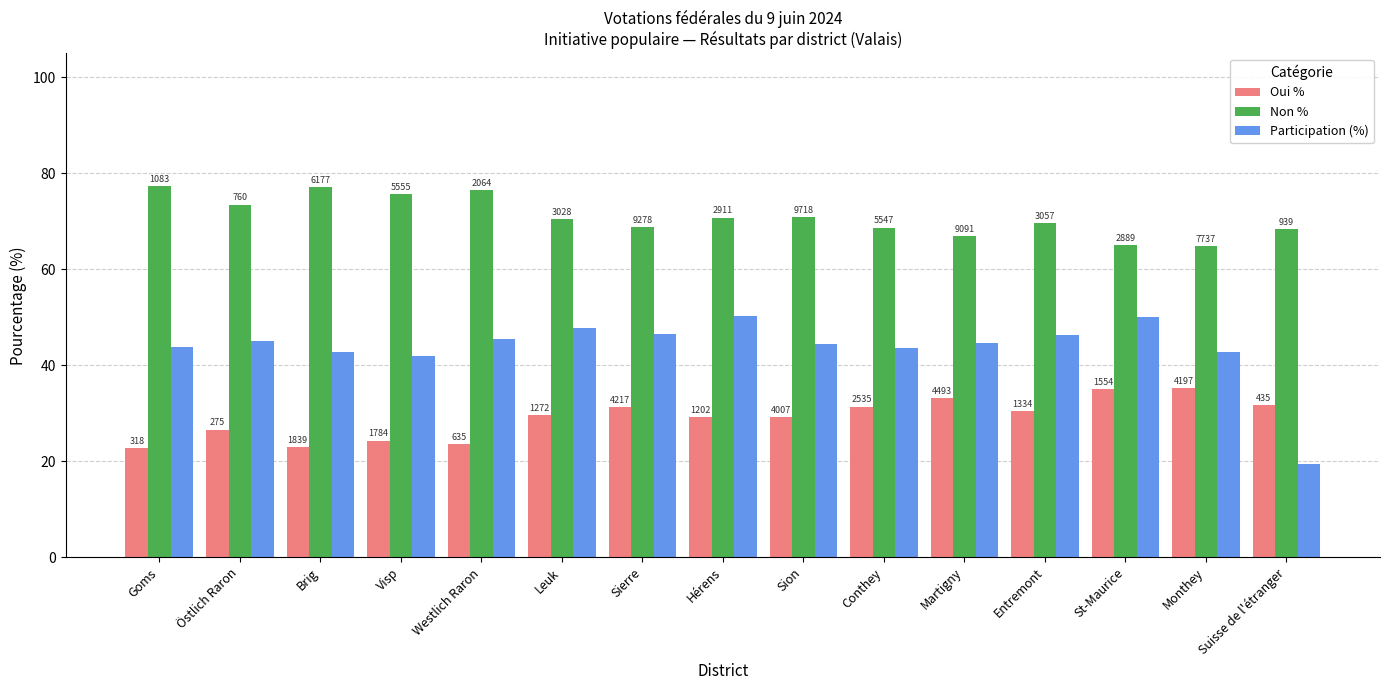

What value does the Oui % series have at Brig?

22.9